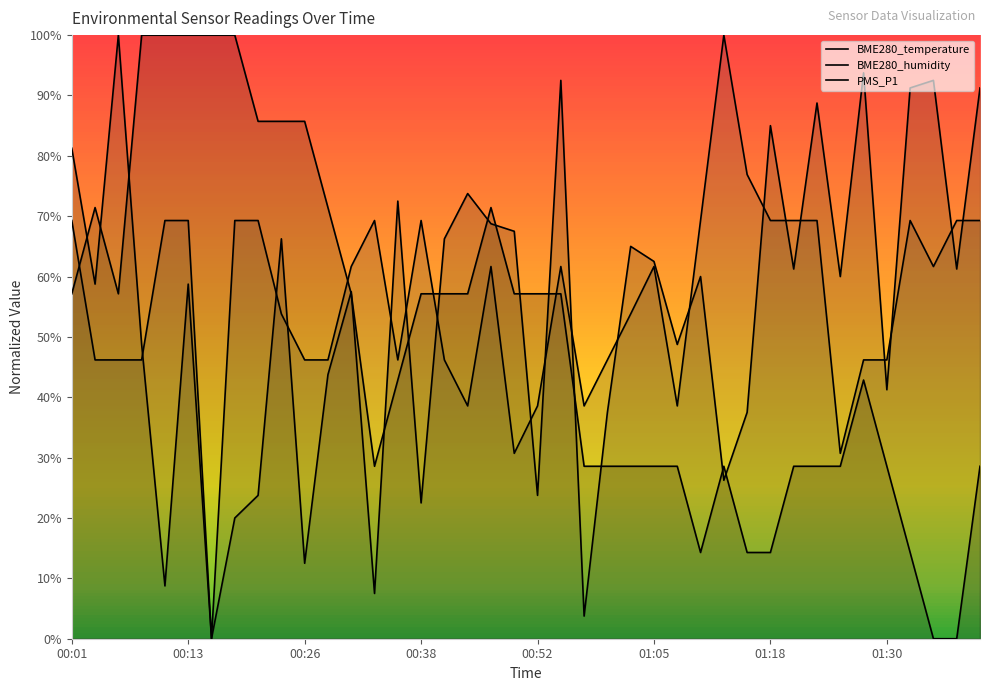

How many interior local peaks does the BME280_humidity series have?

13